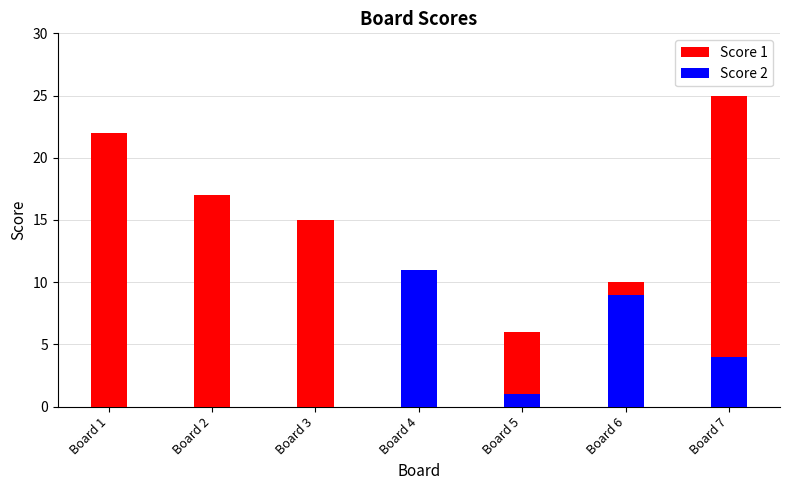

Where is Score 2 nearest to the value 5?

Board 7